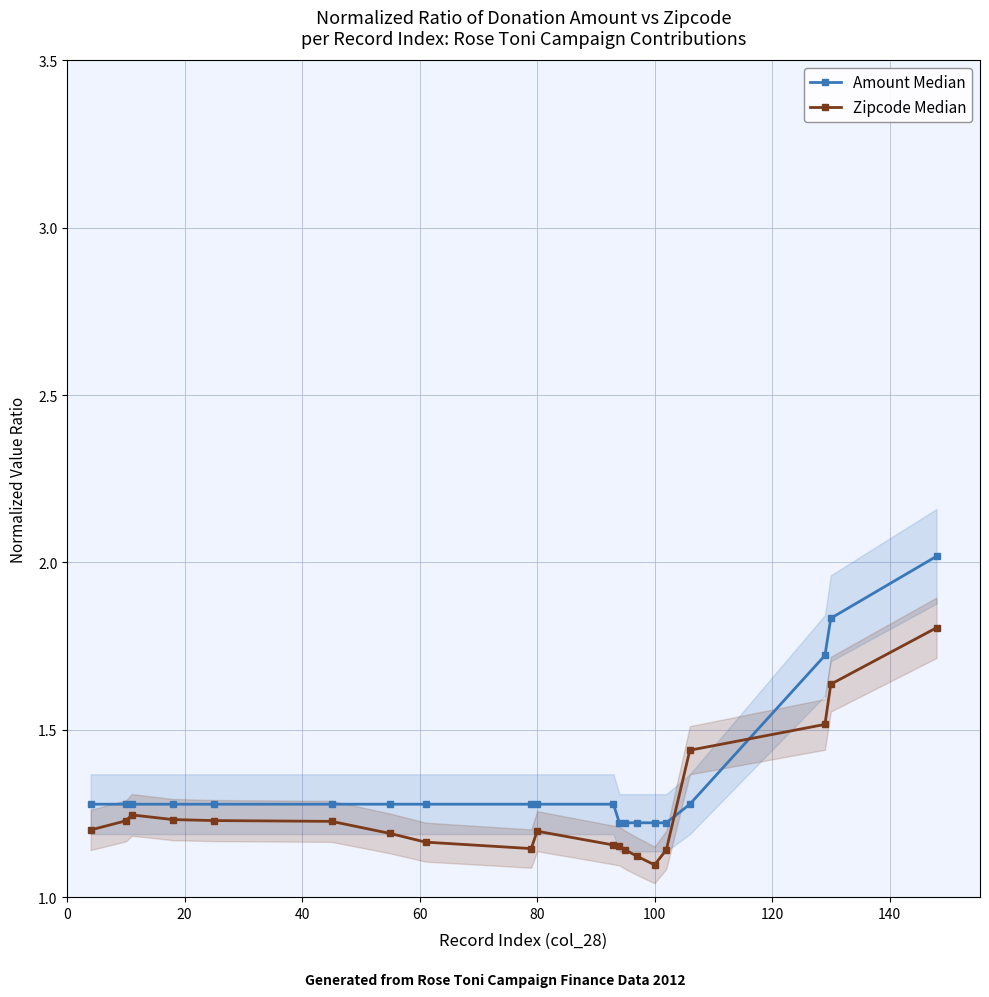

List the series in order of their overall mean, highest first.

Amount Median, Zipcode Median